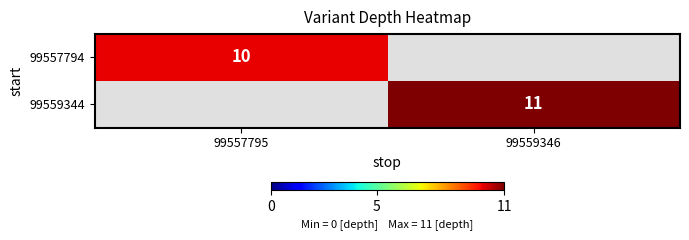

At how many categories does at least one series exceed 10?

1